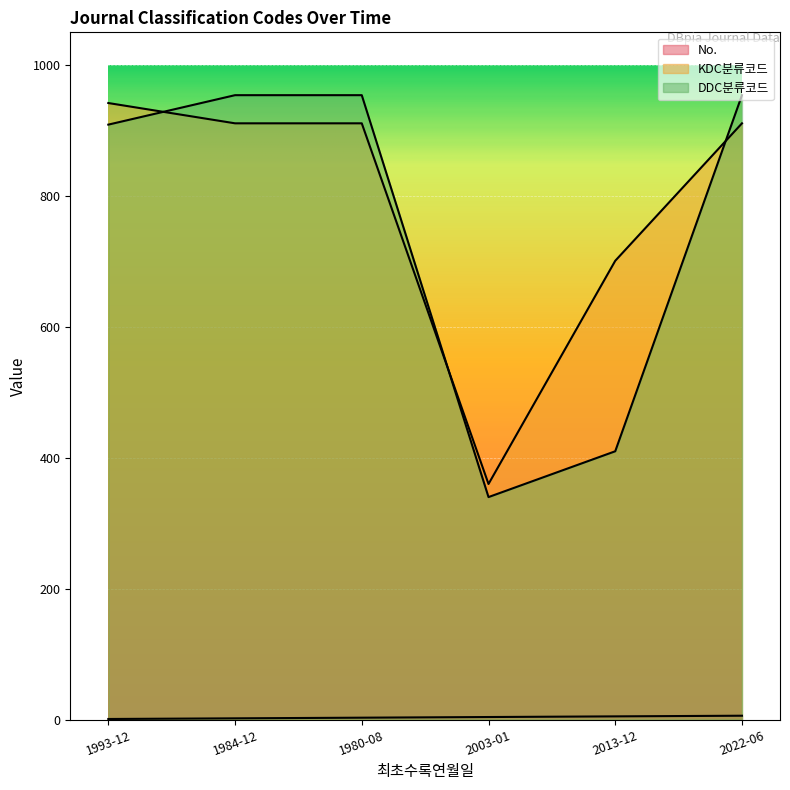

Does the chart display data point markers on the line(s)?

No